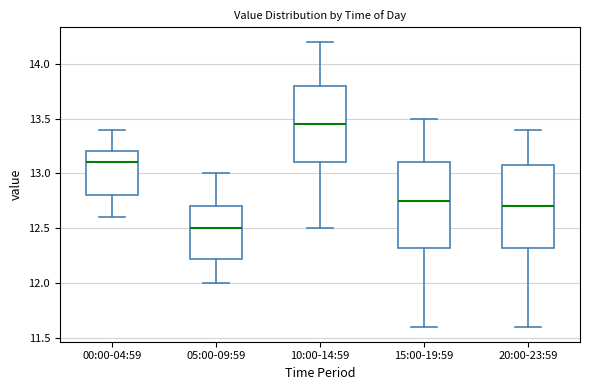

Which box has the lowest median line?

05:00-09:59